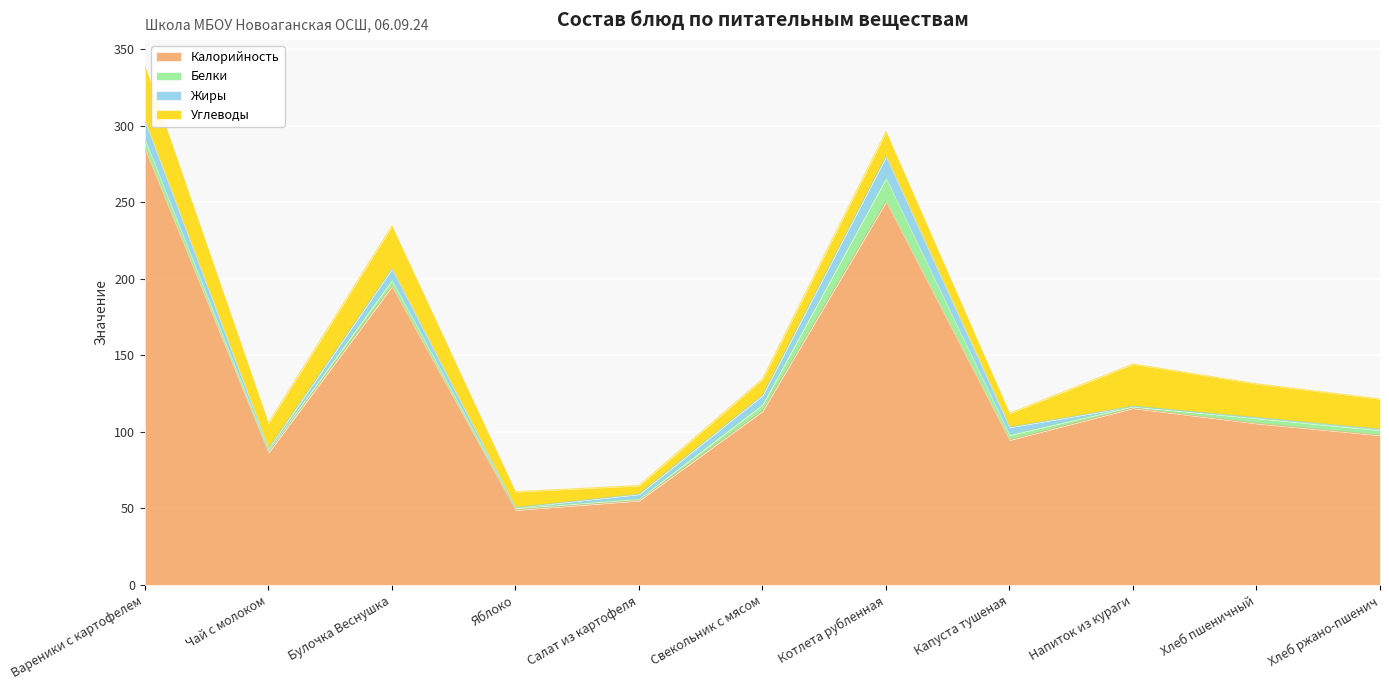

How many lines are shown in the chart?

4